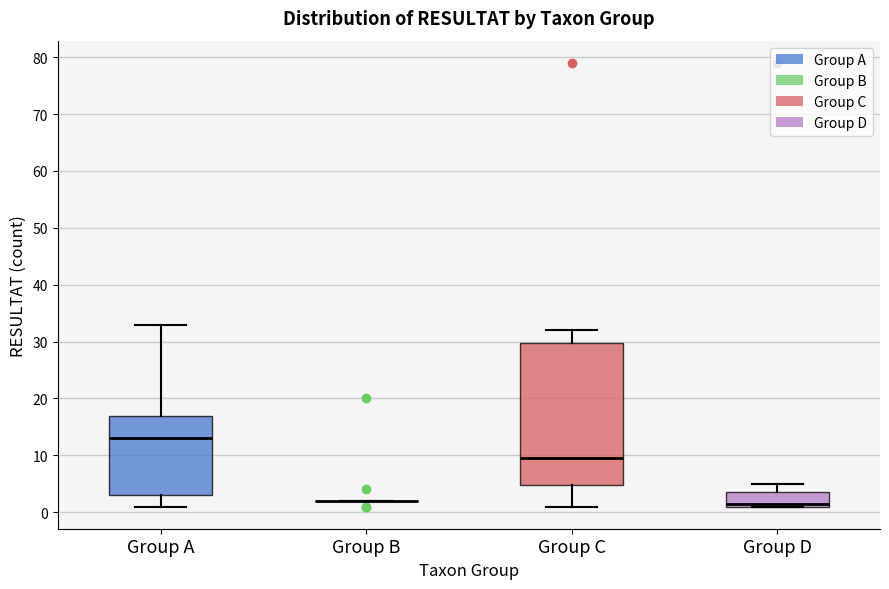

Where is the upper edge of the box for Group A on the y-axis? The values are not printed on the chart, so give them approximately, as read against the axis.

17